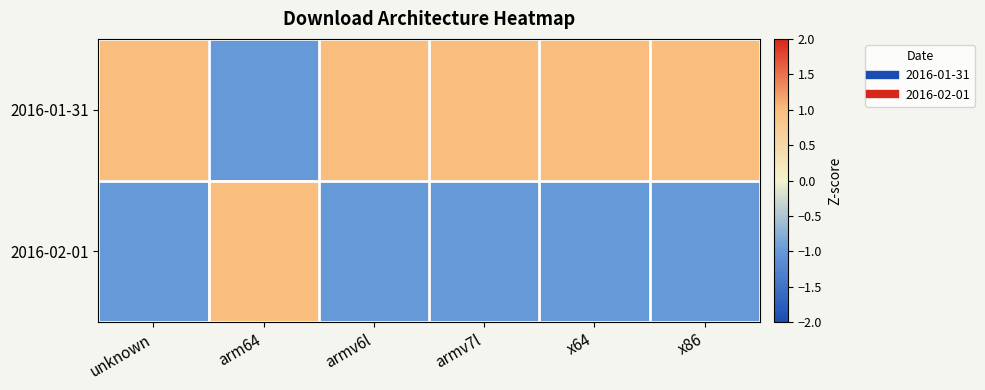

Rank the series at x86 from highest to lowest value.

2016-01-31, 2016-02-01